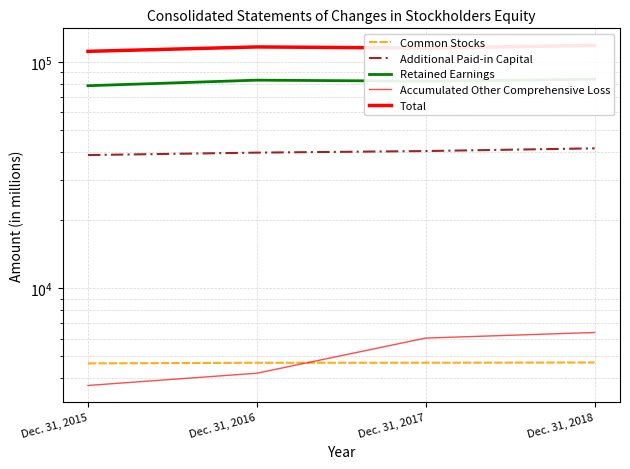

True or false: Additional Paid-in Capital has a value of 16830 at Dec. 31, 2015.

False